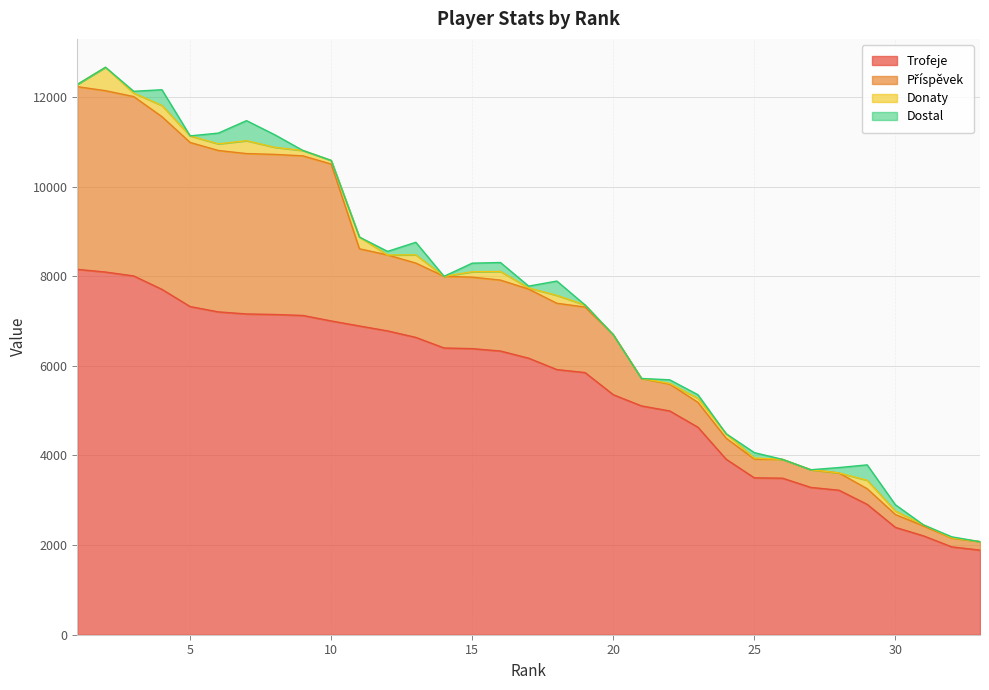

What is the difference between the Dostal values at 23 and 11?

80